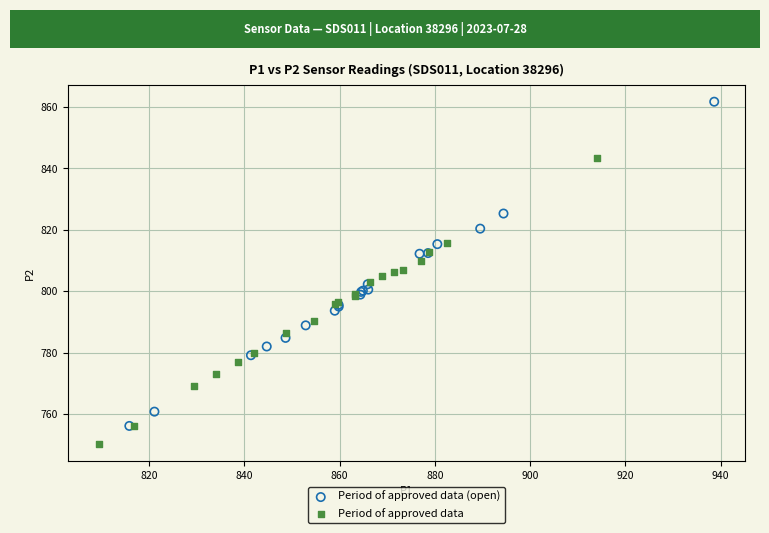

Which series reaches the maximum Y coordinate?

Period of approved data (open)